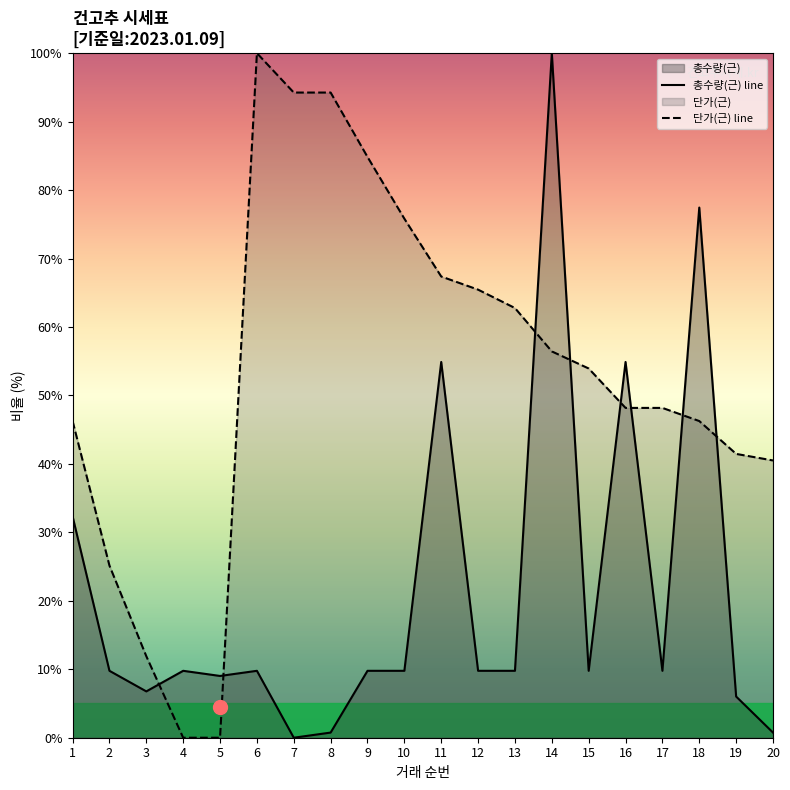

At which category is the sum across all series the highest?

14